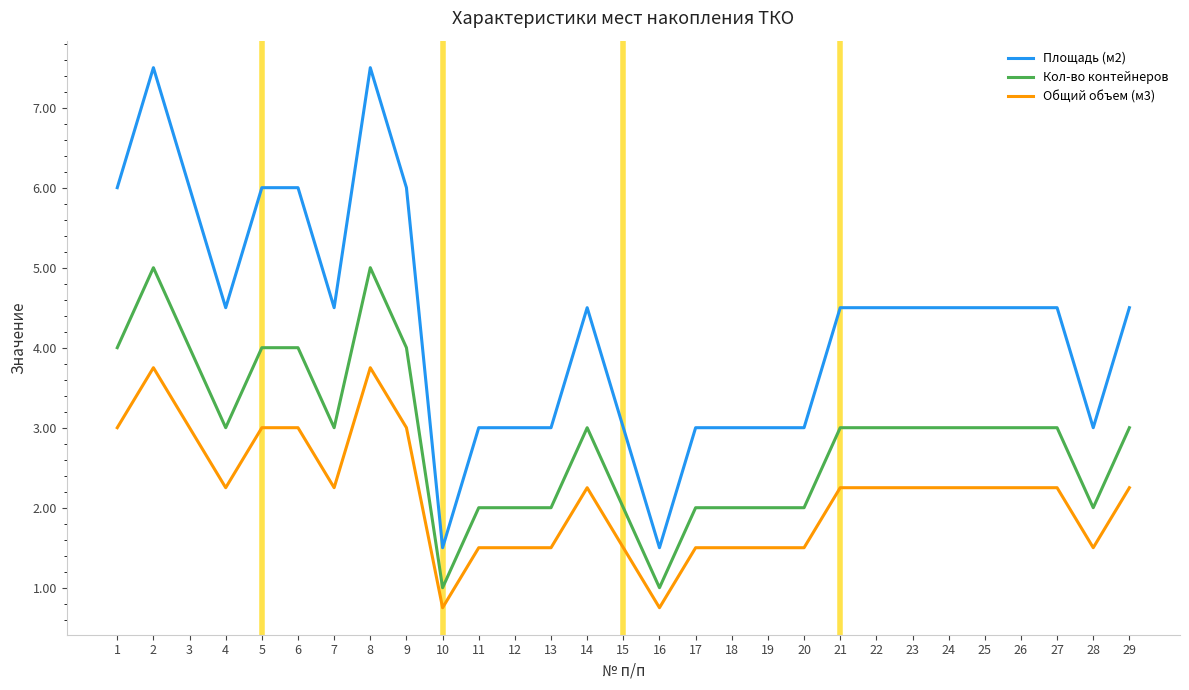

The value of Площадь (м2) at 22 is 1.3. True or false?

False